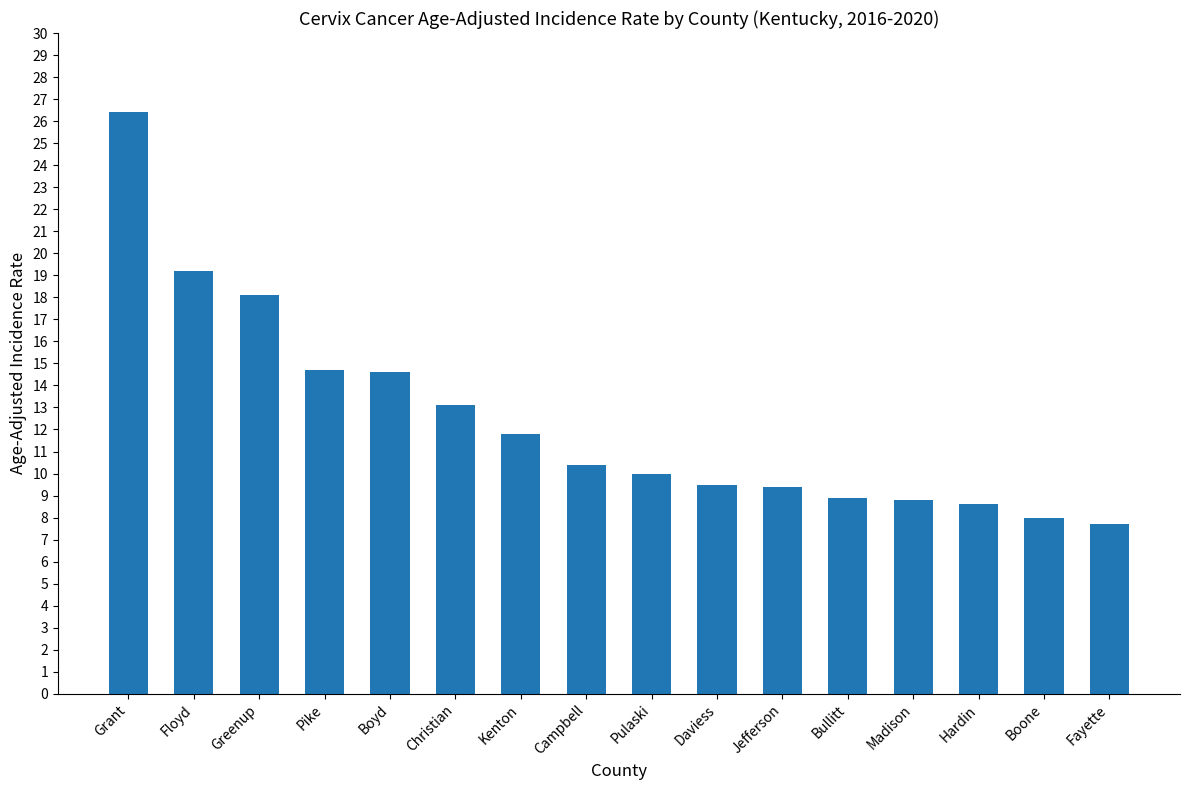

Where is the data nearest to the value 17?

Greenup